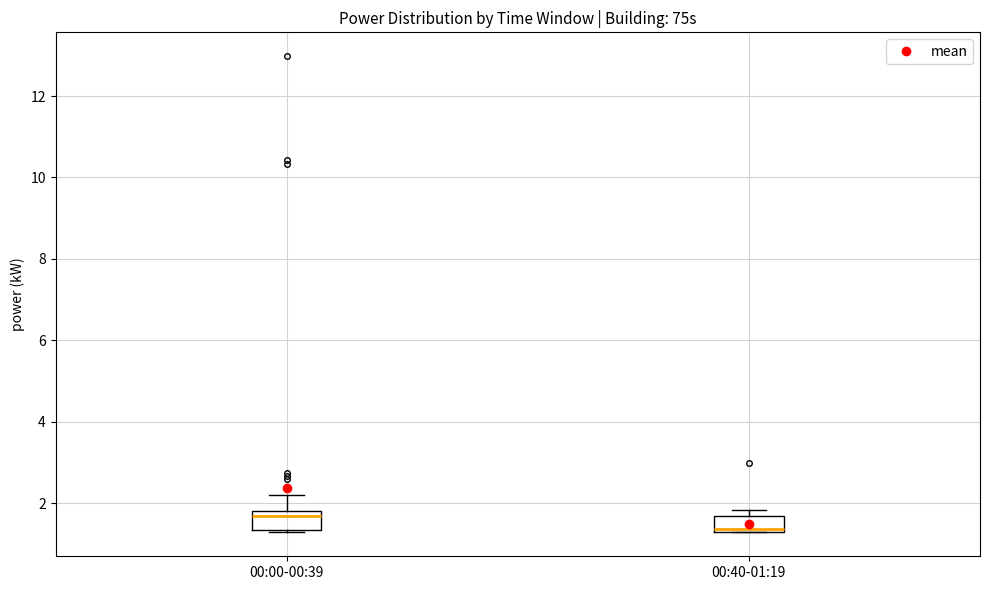

Which box has the highest median line?

00:00-00:39